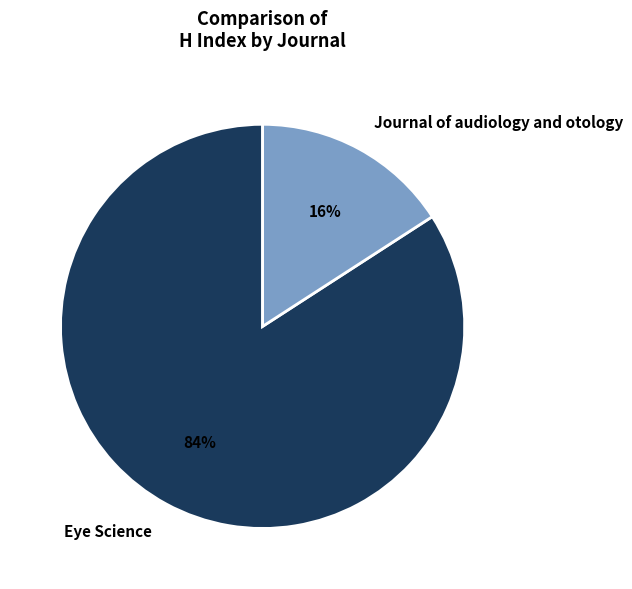

Which has a higher value, Eye Science or Journal of audiology and otology?

Eye Science